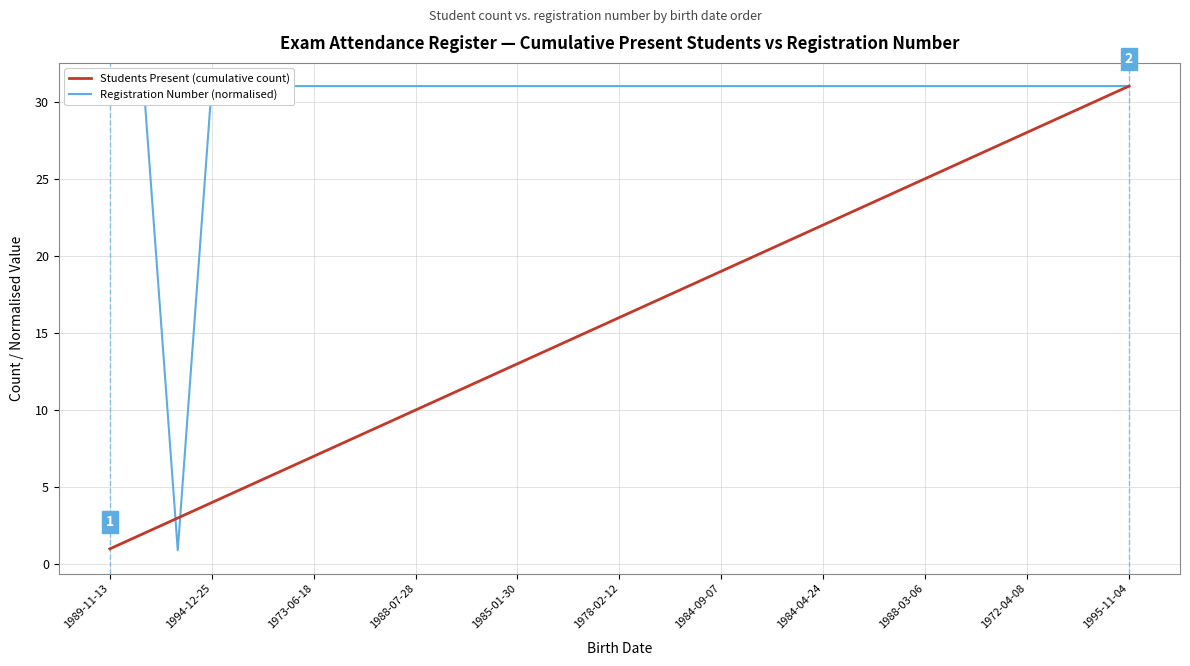

Which series has the largest total across all categories?

Registration Number (normalised)